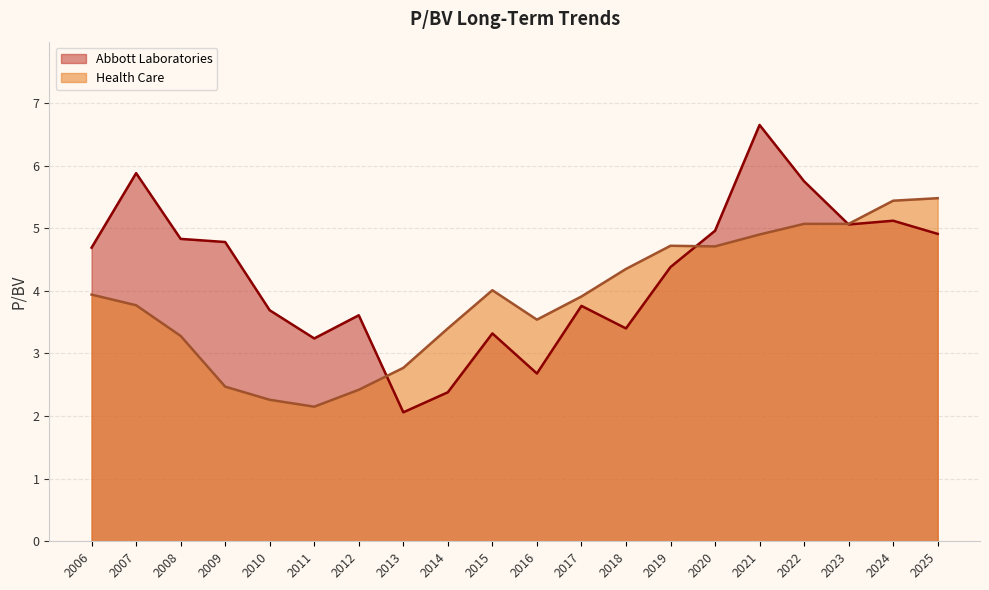

What is the approximate value of Health Care at 2023?

5.1